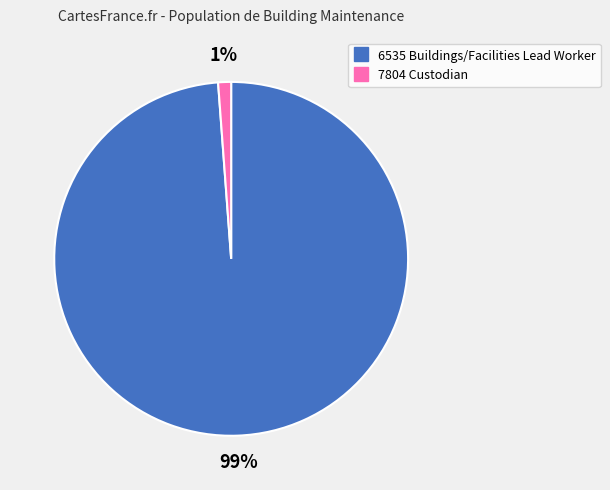

Rank the categories by value from highest to lowest.

6535 Buildings/Facilities Lead Worker, 7804 Custodian